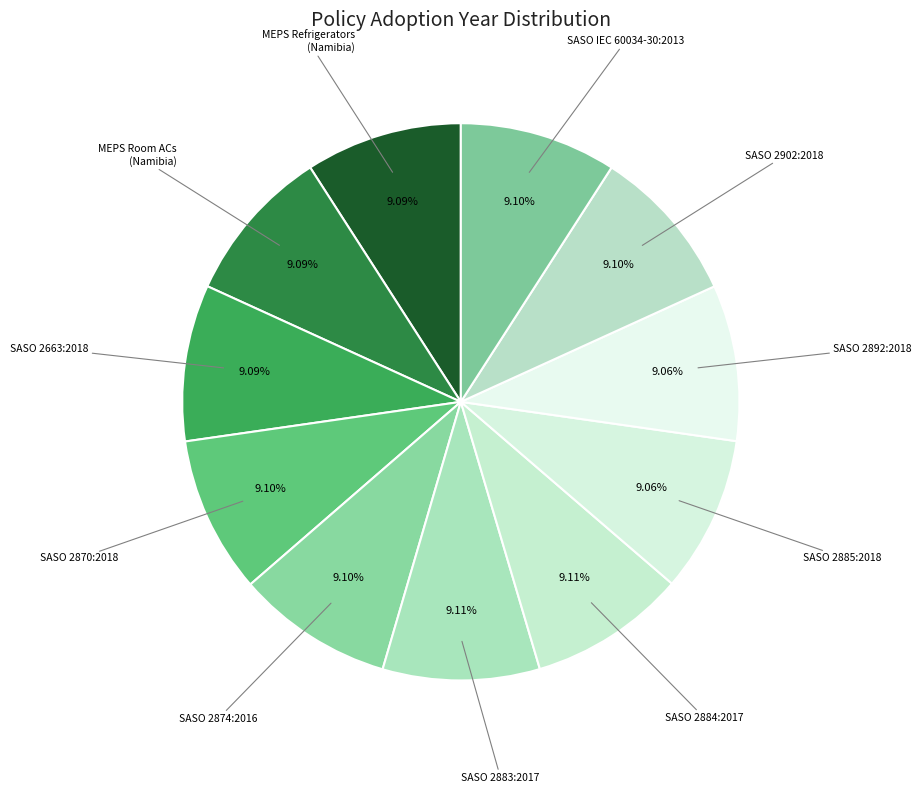

Which category has the smallest portion of the pie?

SASO 2885:2018
(Washing Machines, Saudi)